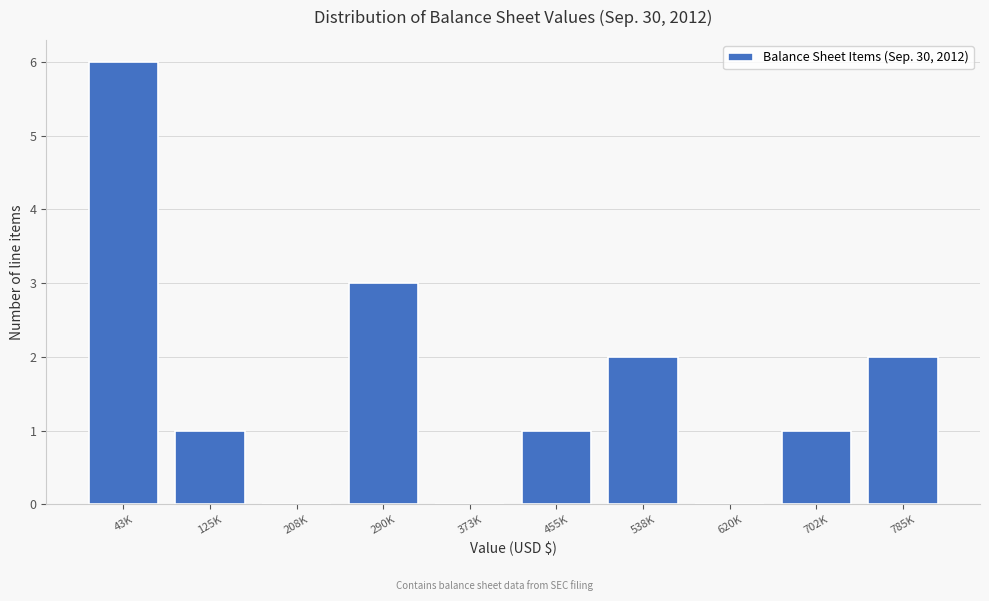

Reading left to right, list all the values displayed in this chart.

43K=6	125K=1	208K=0	290K=3	373K=0	455K=1	538K=2	620K=0	702K=1	785K=2